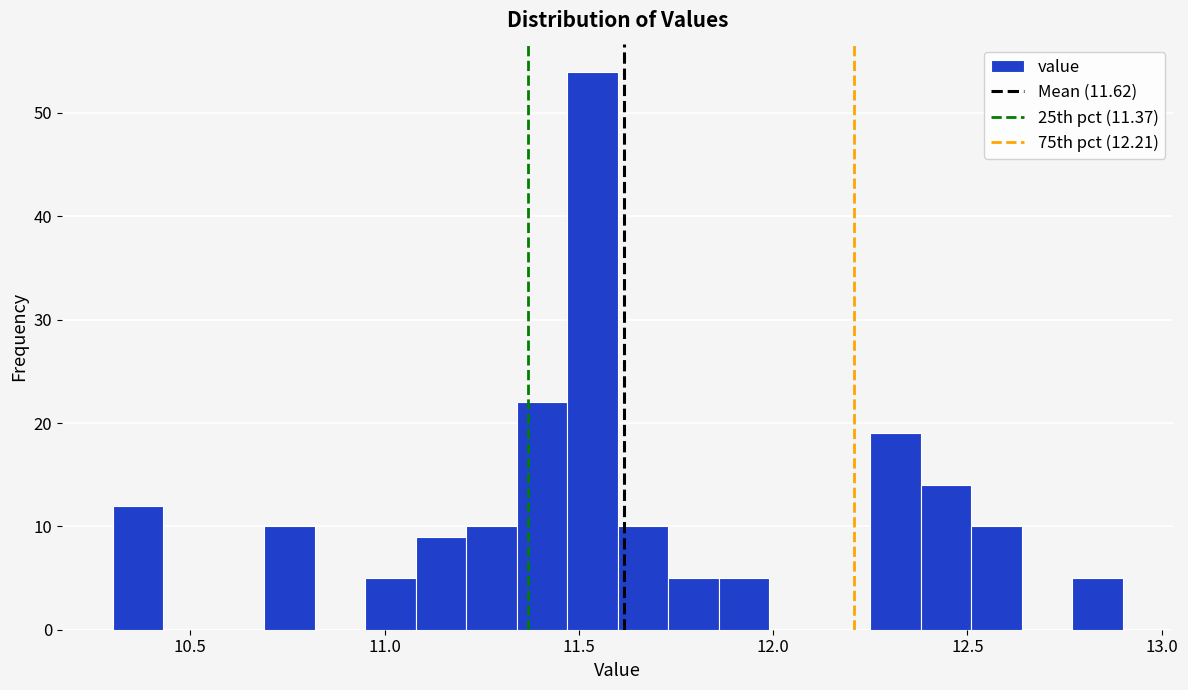

Around what value on the x-axis is the tallest bar? Give the approximate position of its centre, as read against the axis.

11.55